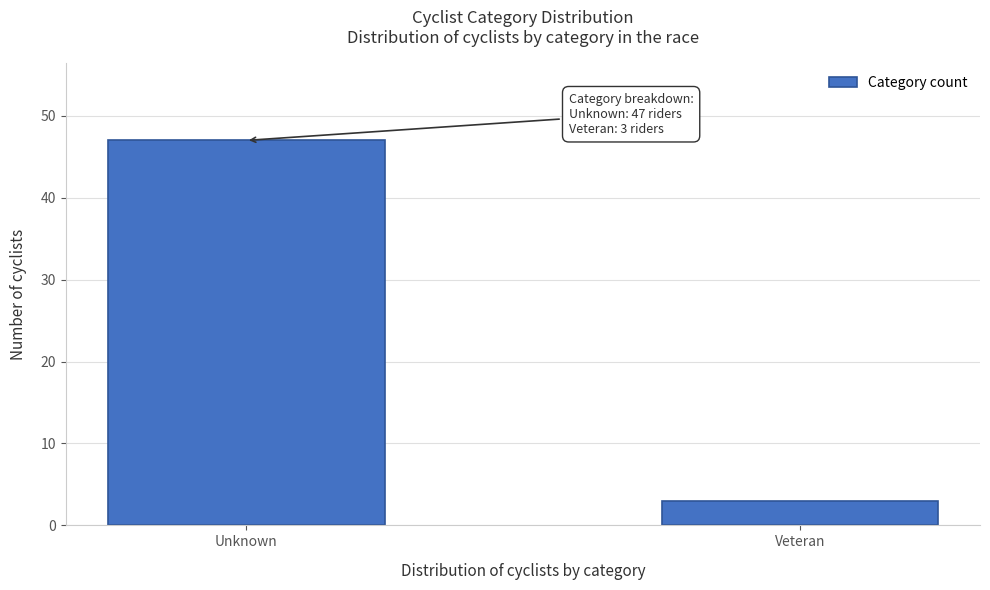

Reading right to left, list all the values displayed in this chart.

3	47